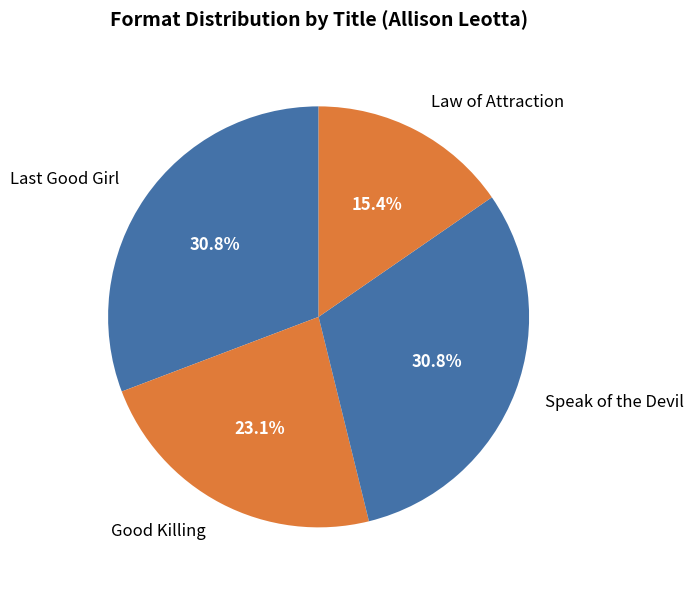

Which category has the smallest portion of the pie?

Law of Attraction